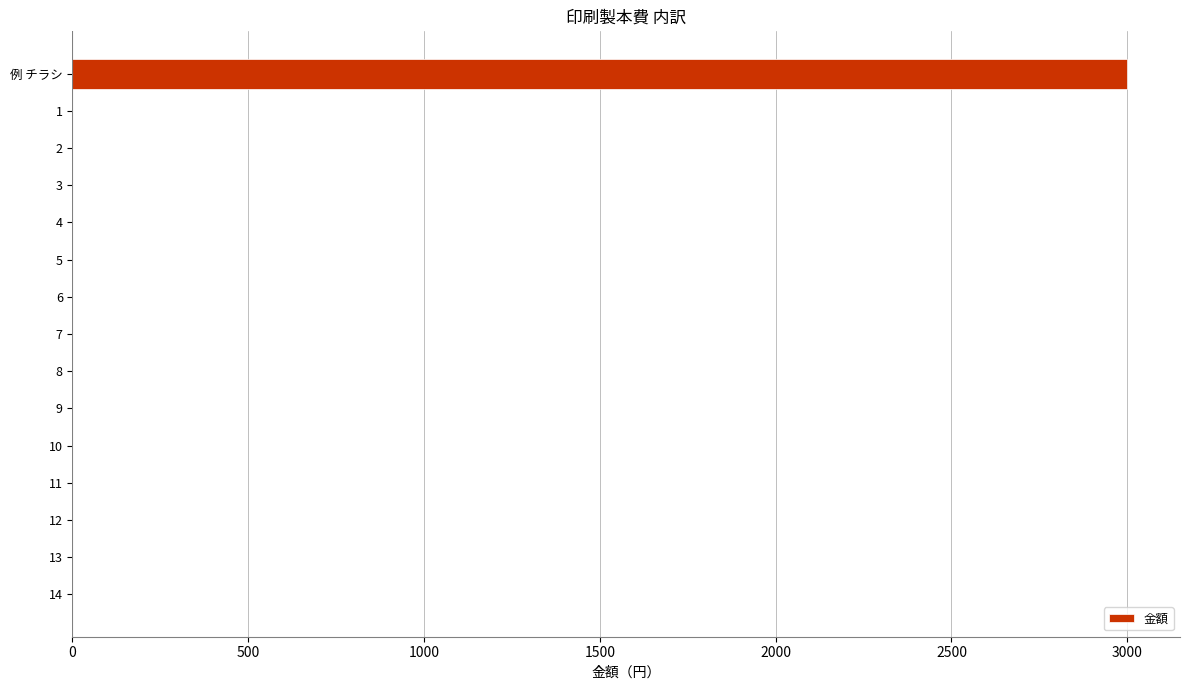

The chart shows a value of -1053 at 11. True or false?

False